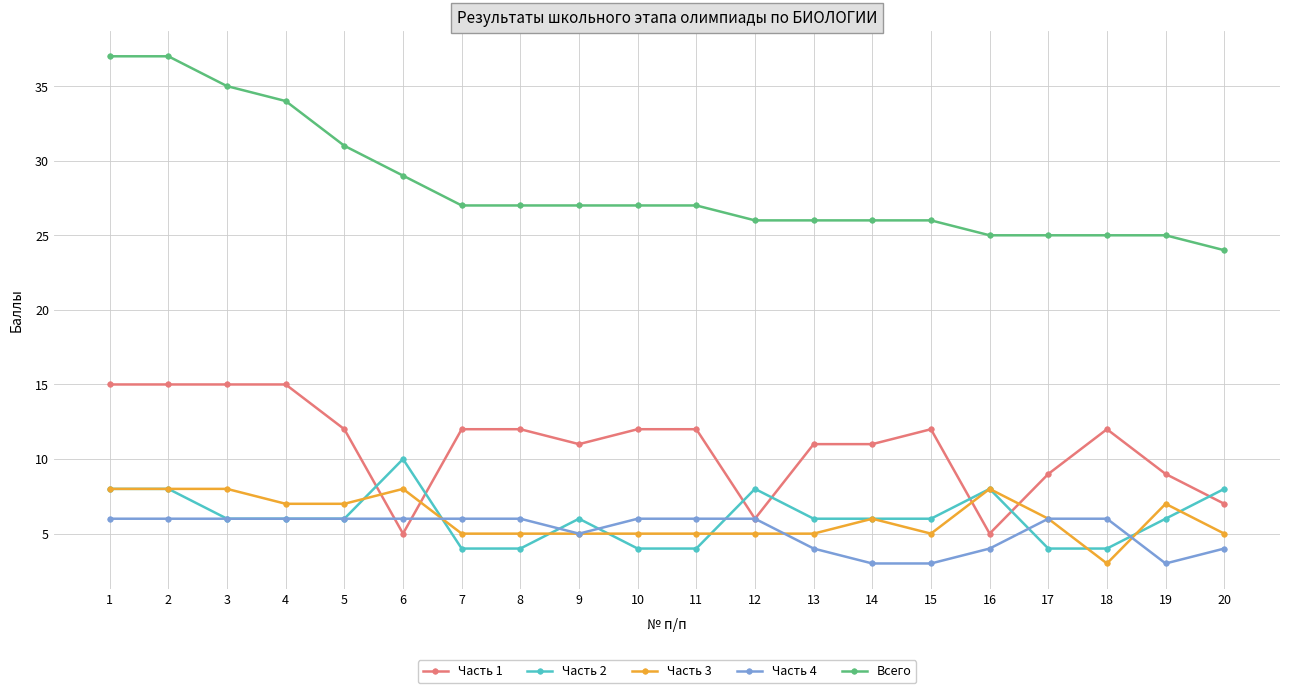

What is the value of the Часть 1 point at the 3rd from the left?

15